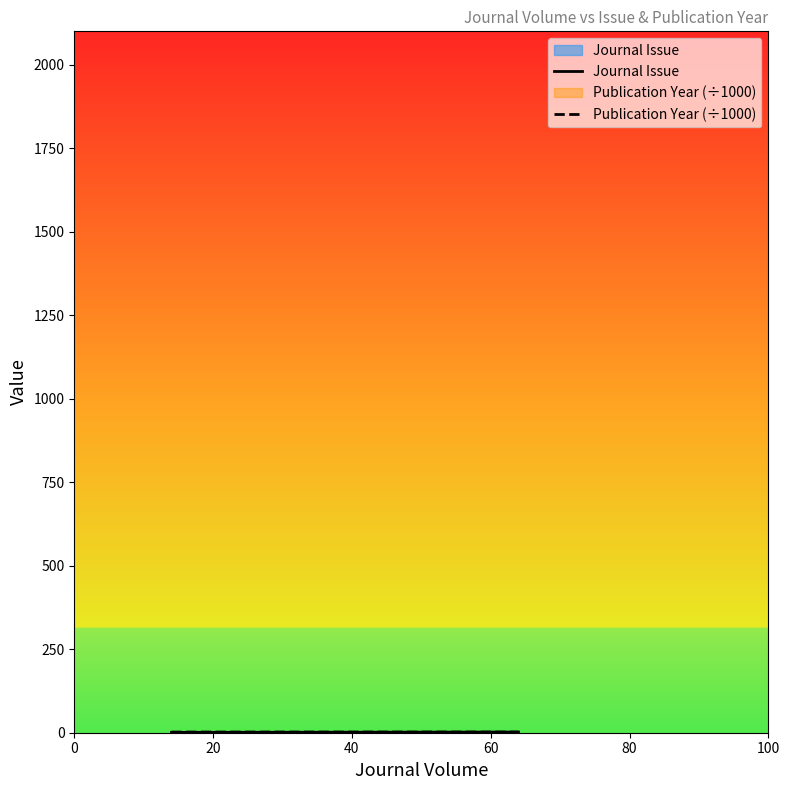

Which series has the widest spread of values?

Journal Issue